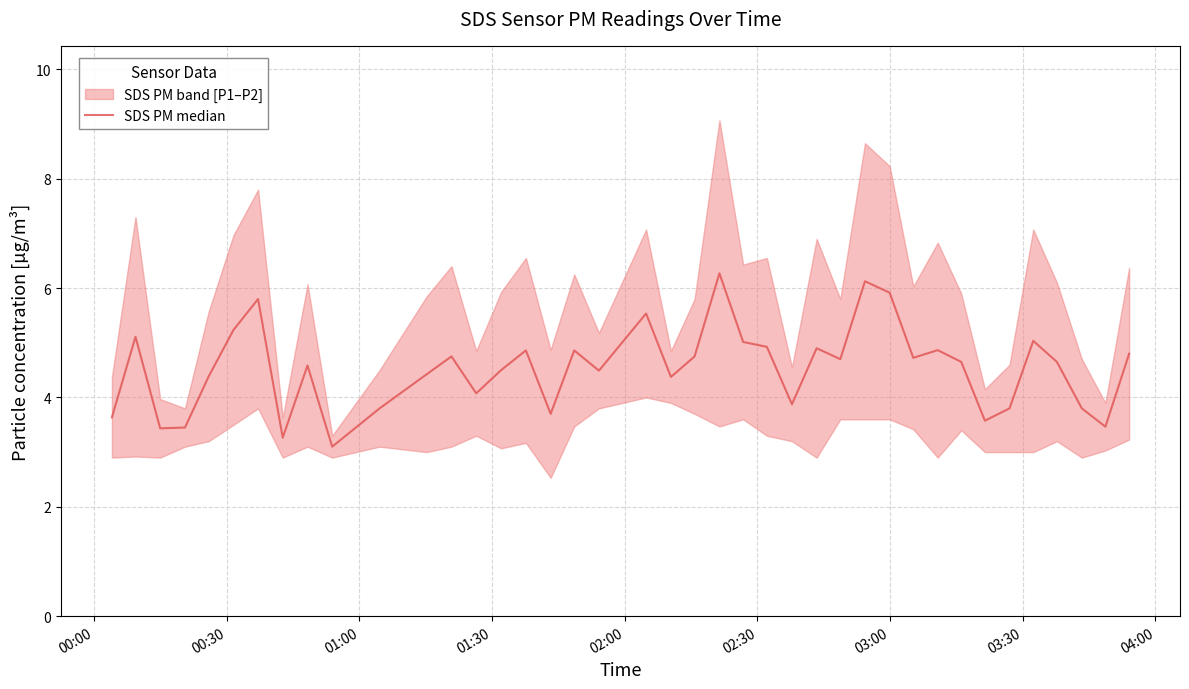

How many lines are shown in the chart?

1